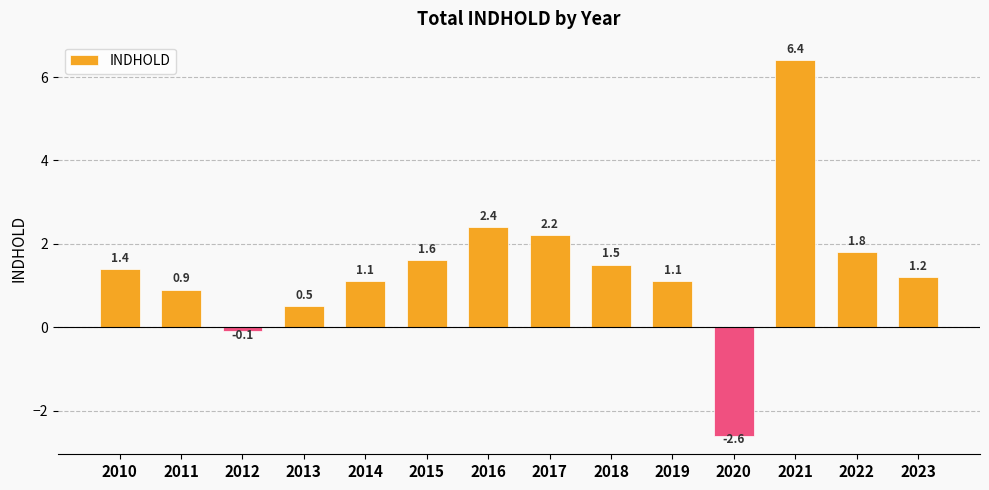

Between 2015 and 2020, which is larger?

2015